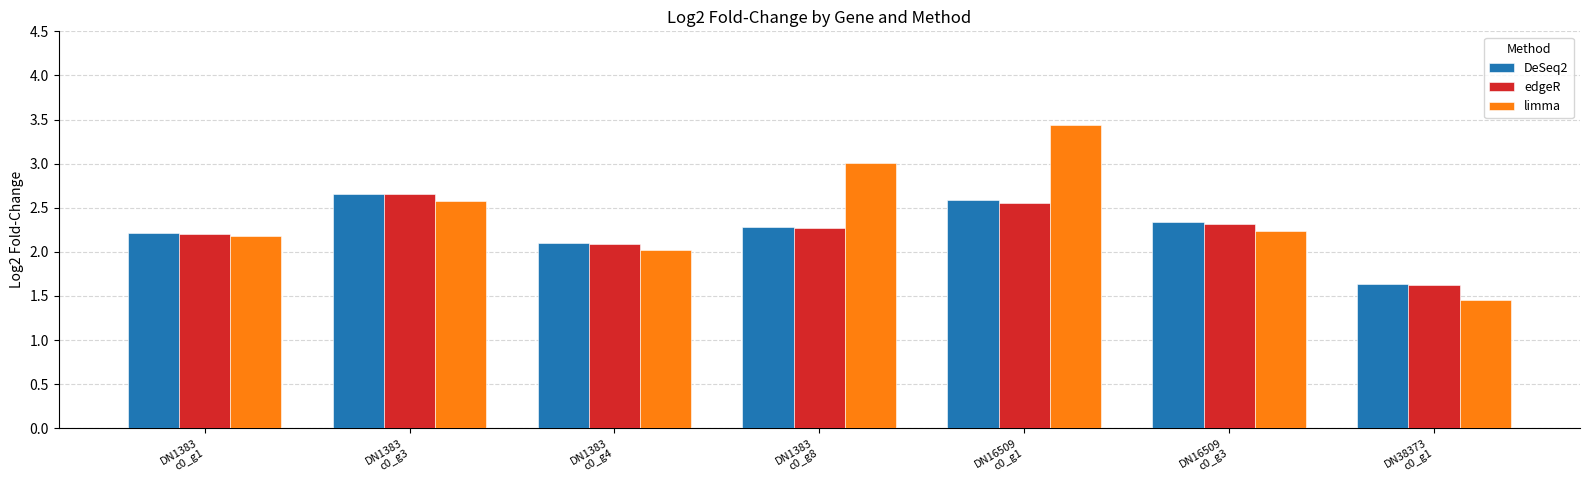

What is the sum of all edgeR values?

15.7